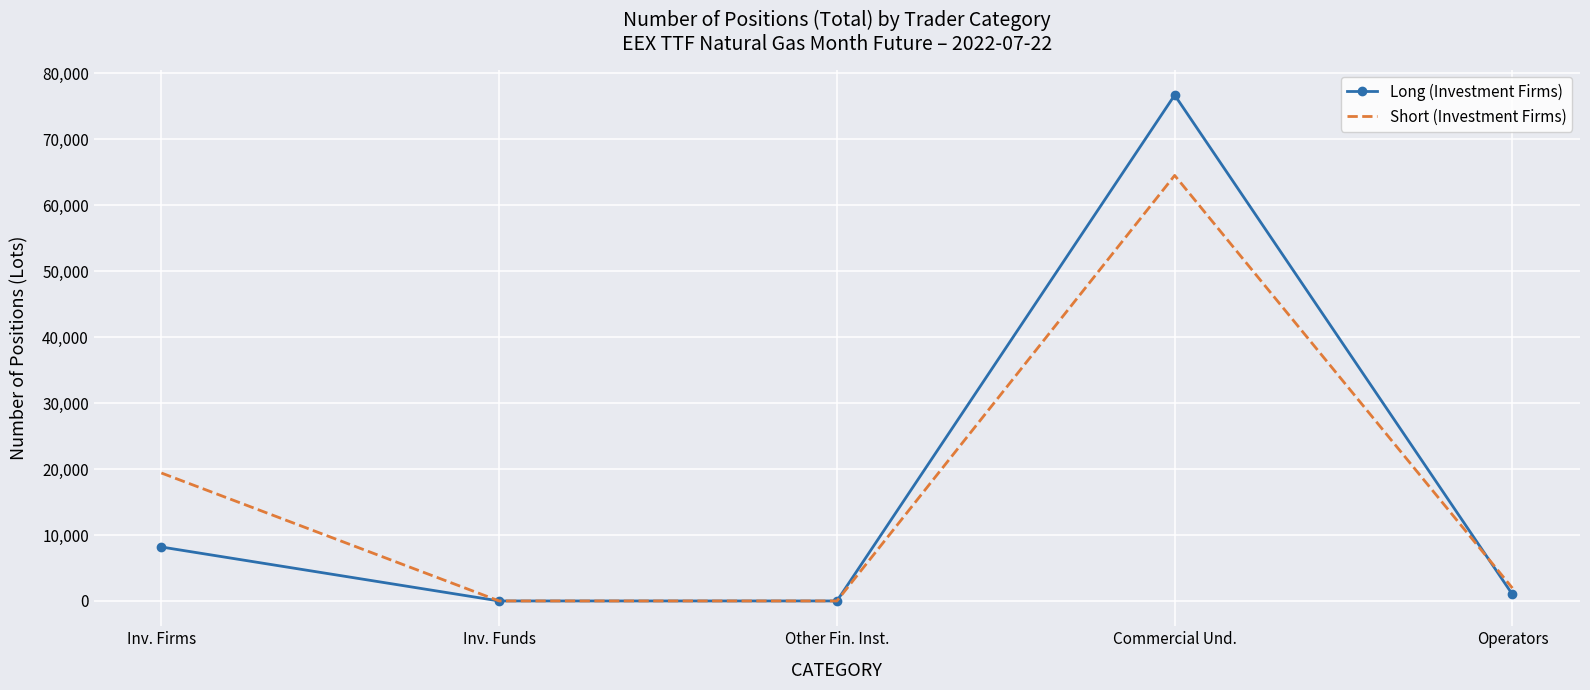

True or false: Long (Investment Firms) has a value of 76724 at Commercial Und..

True